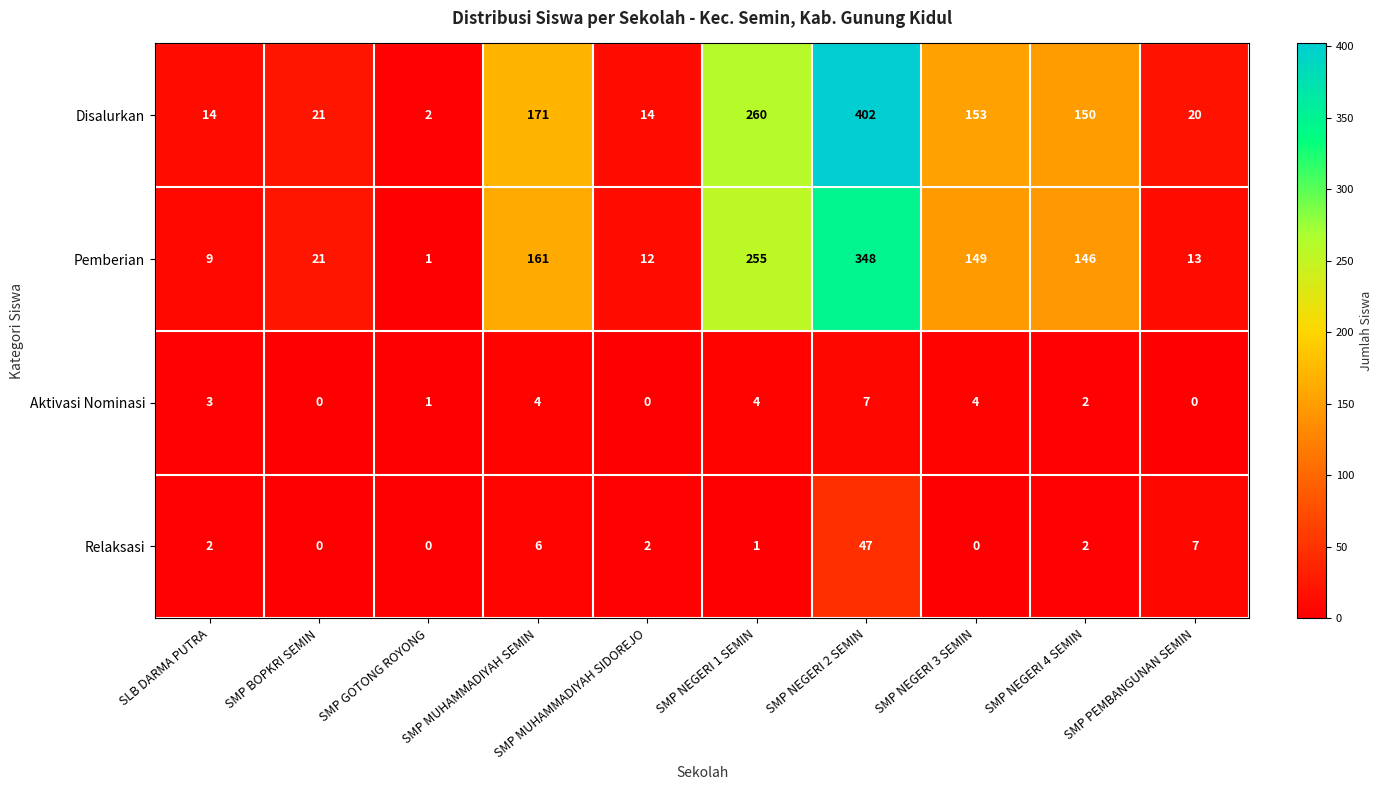

Which series has the largest range (max minus min)?

Disalurkan